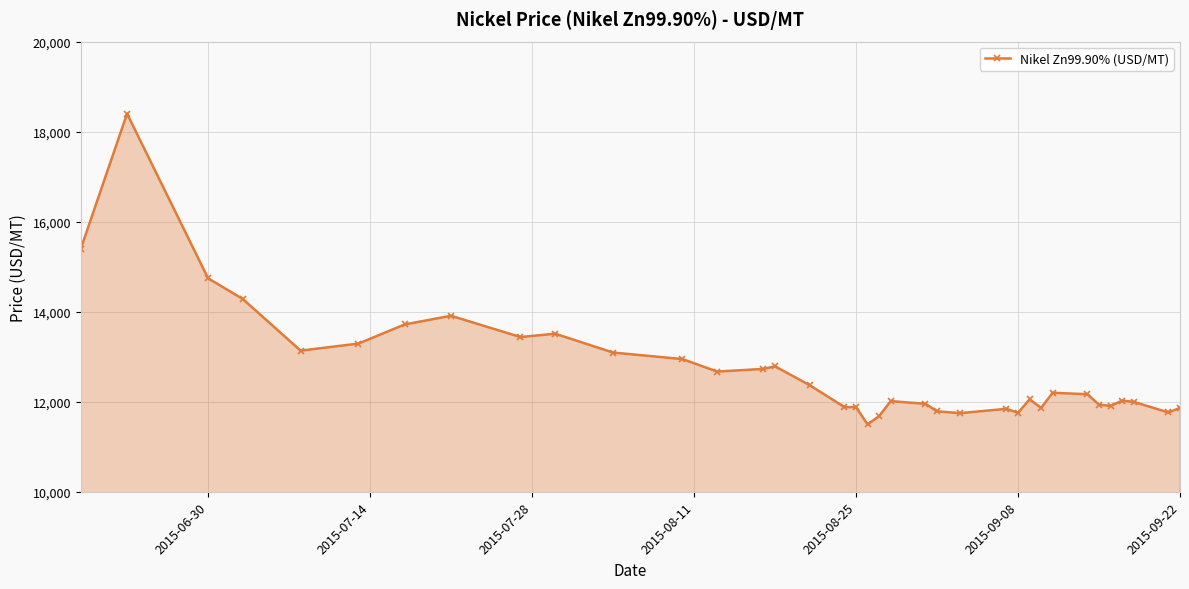

What is the average value?

12728.2